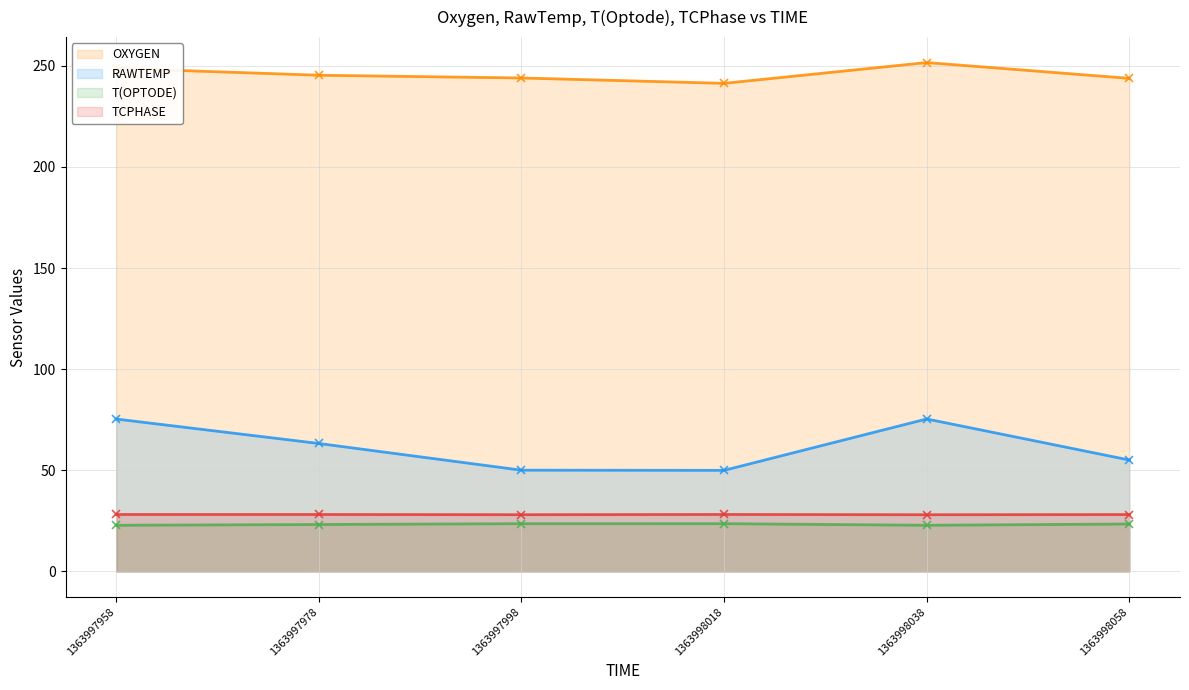

Which has a higher value, 1363997958 or 1363998038?

1363998038